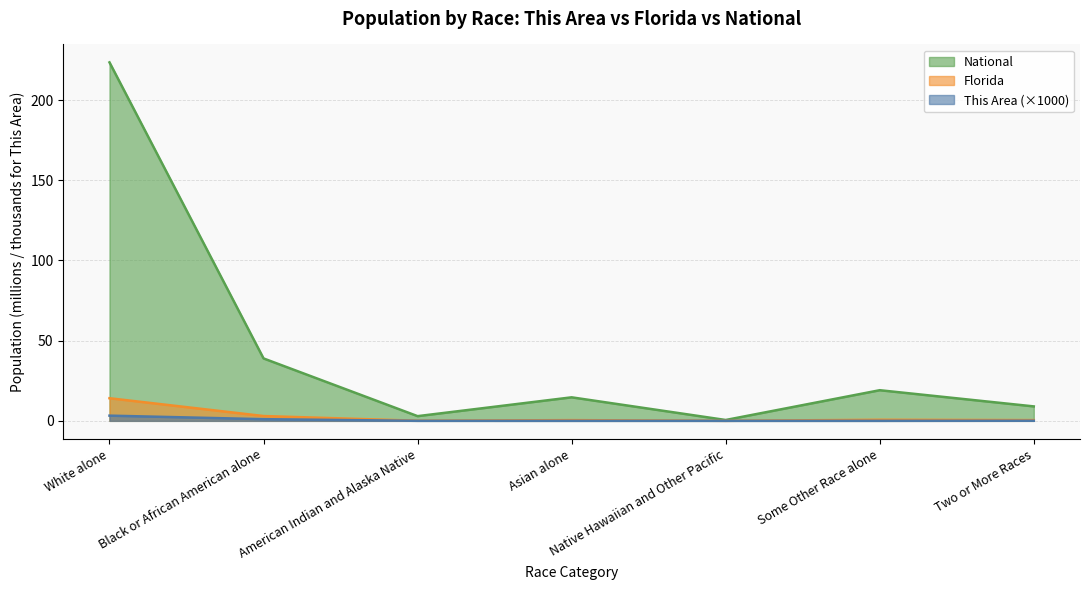

What is the spread (max minus min) of values at Asian alone?

14.7